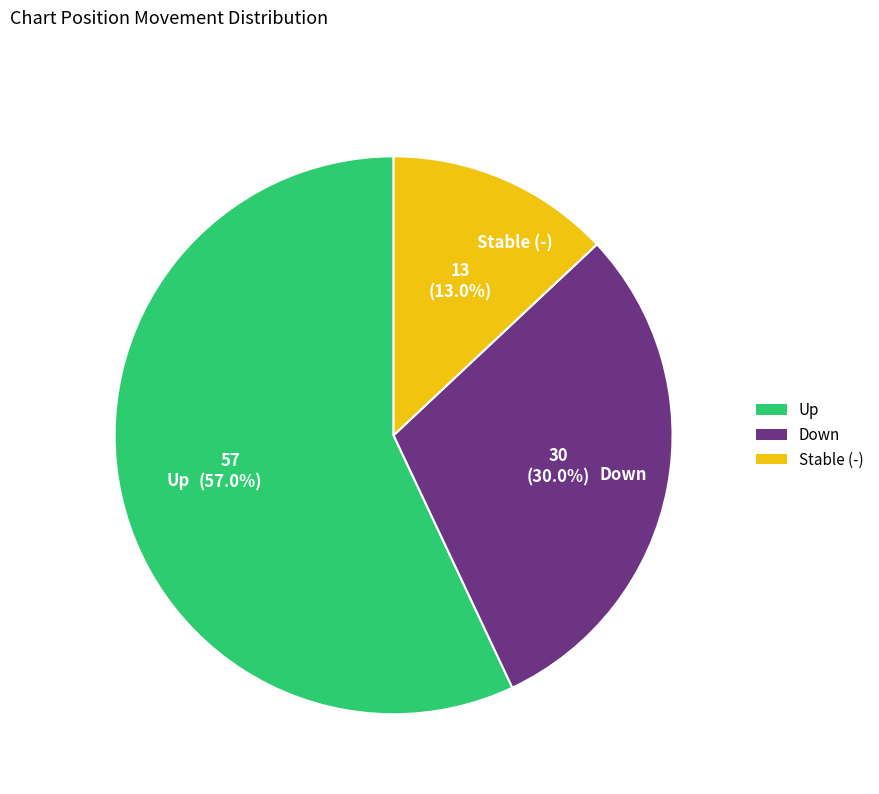

To the nearest percent, what is the difference between the largest and smallest slice percentages?

44%